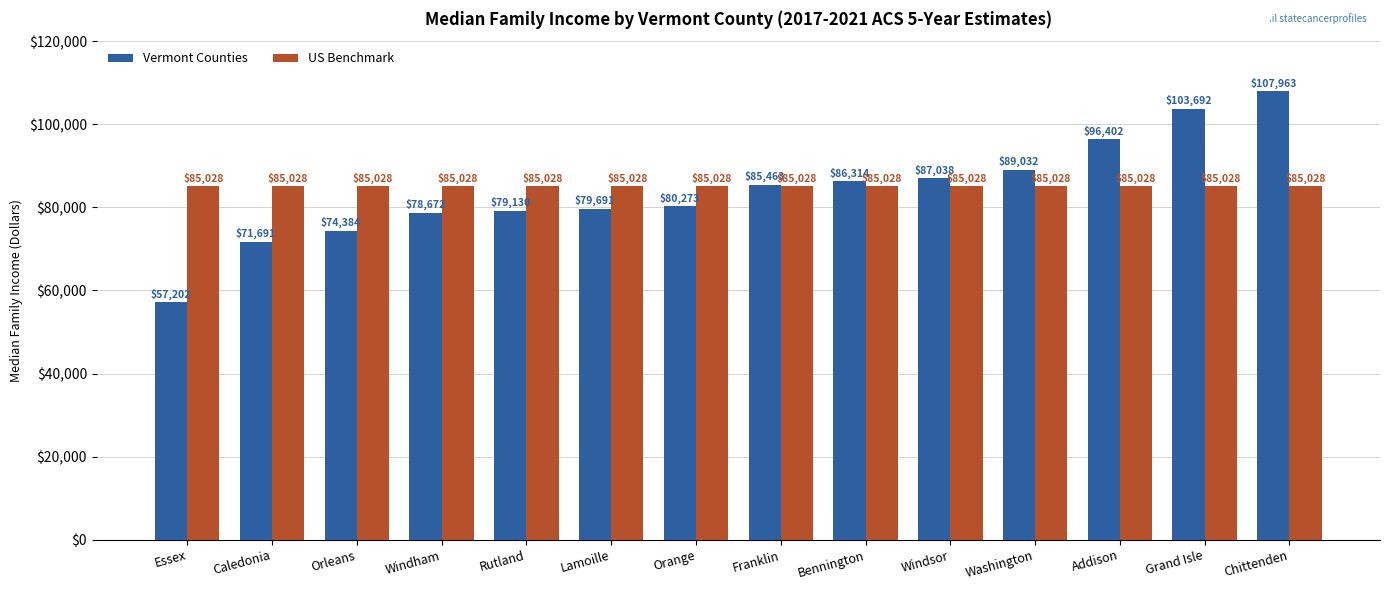

What is the label of the 5th bar from the right?

Windsor